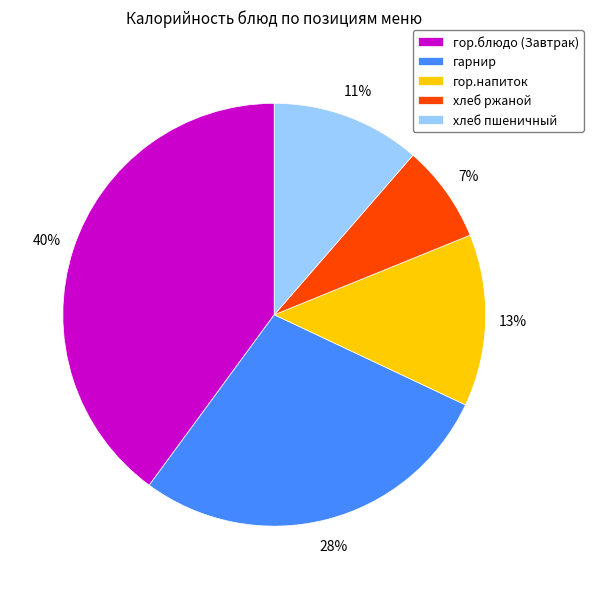

Is the sum of гор.блюдо (Завтрак) and хлеб ржаной greater than half?

No